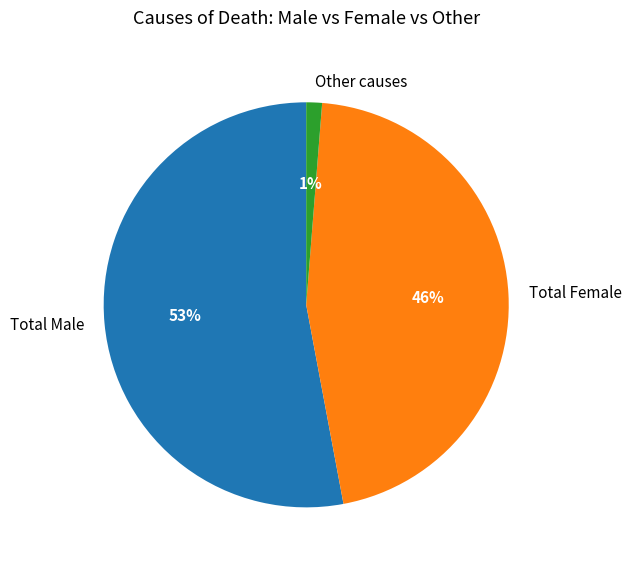

To the nearest percent, what portion does Total Male represent?

53%